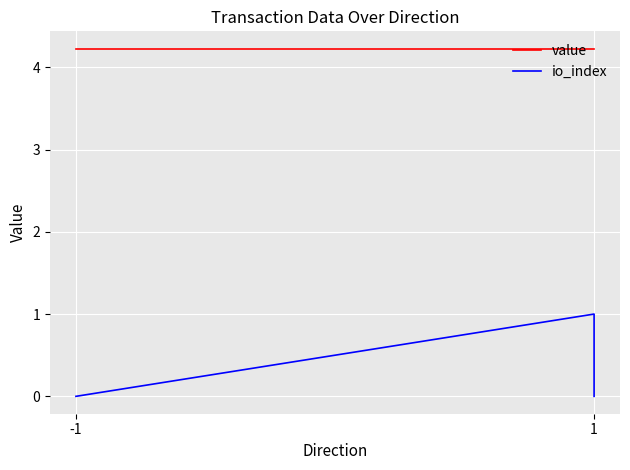

At how many categories does at least one series exceed 3?

4